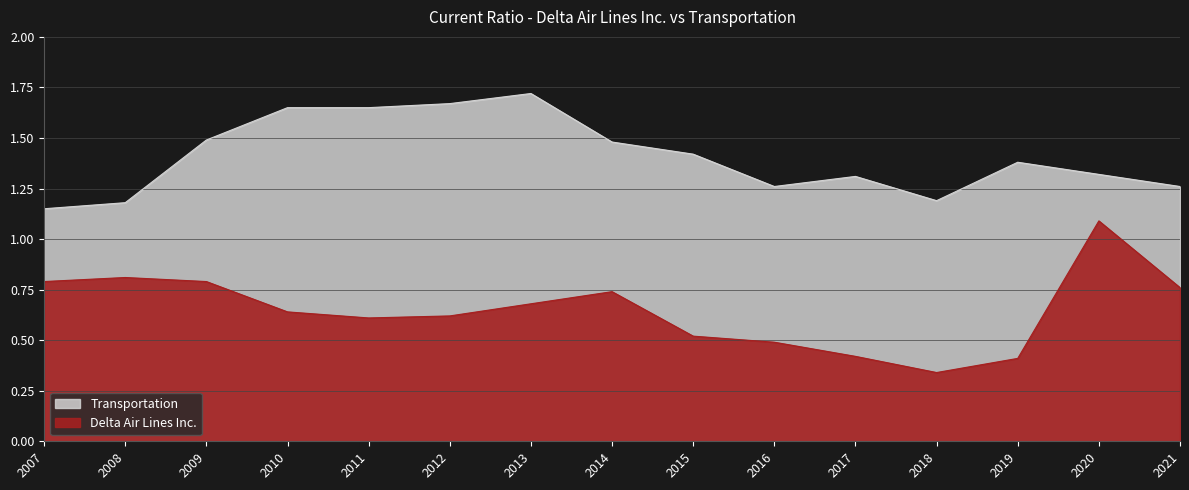

True or false: Delta Air Lines Inc. and Transportation intersect in this chart.

False